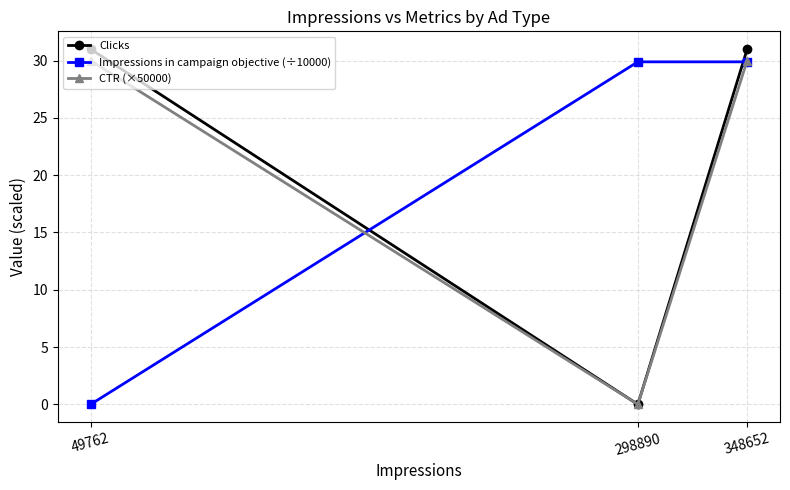

Rank the categories by CTR (×50000) value from highest to lowest.

348652, 49762, 298890